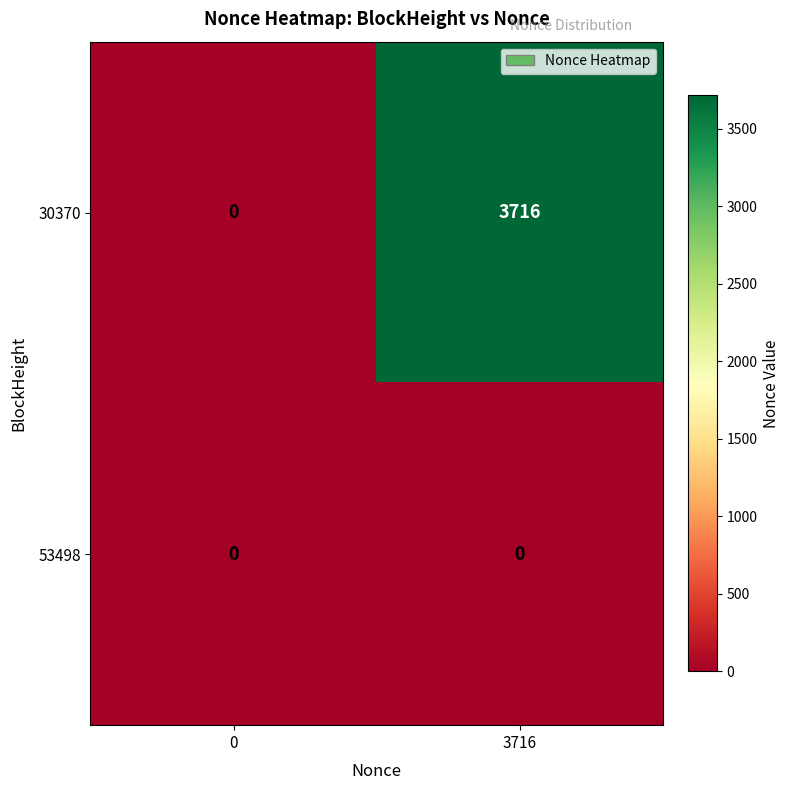

What is the sum of the 30370 values at 0 and 3716?

3716